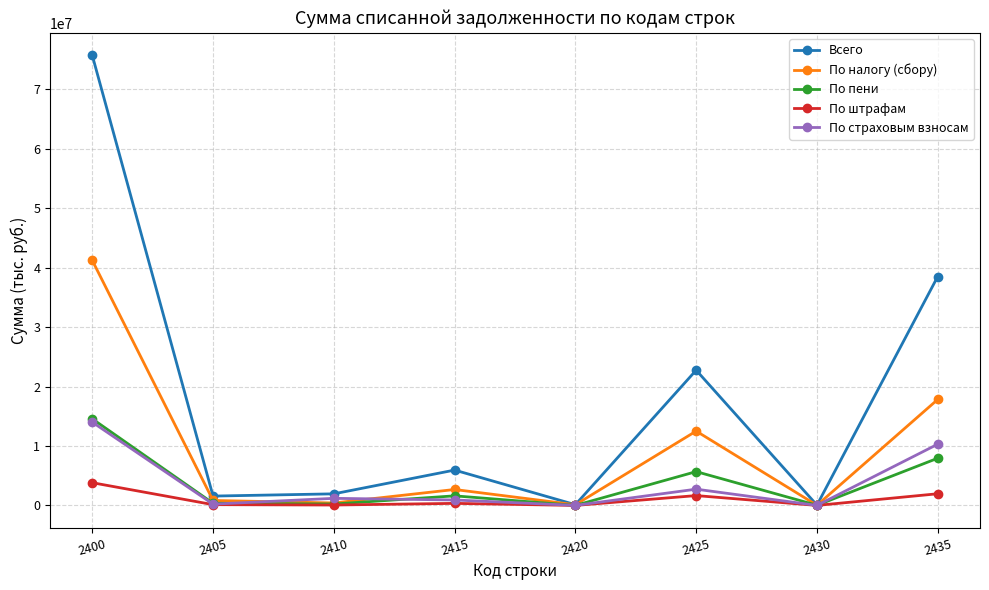

The По налогу (сбору) series shows 41225321 at 2400. True or false?

True